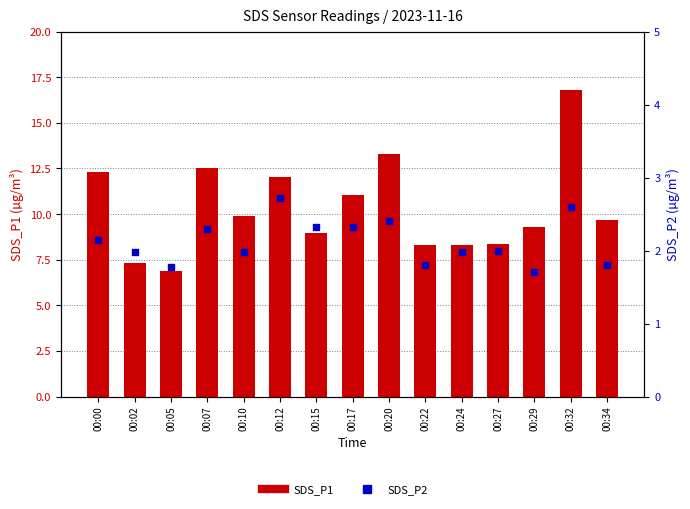

At how many categories does at least one series exceed 7?

14